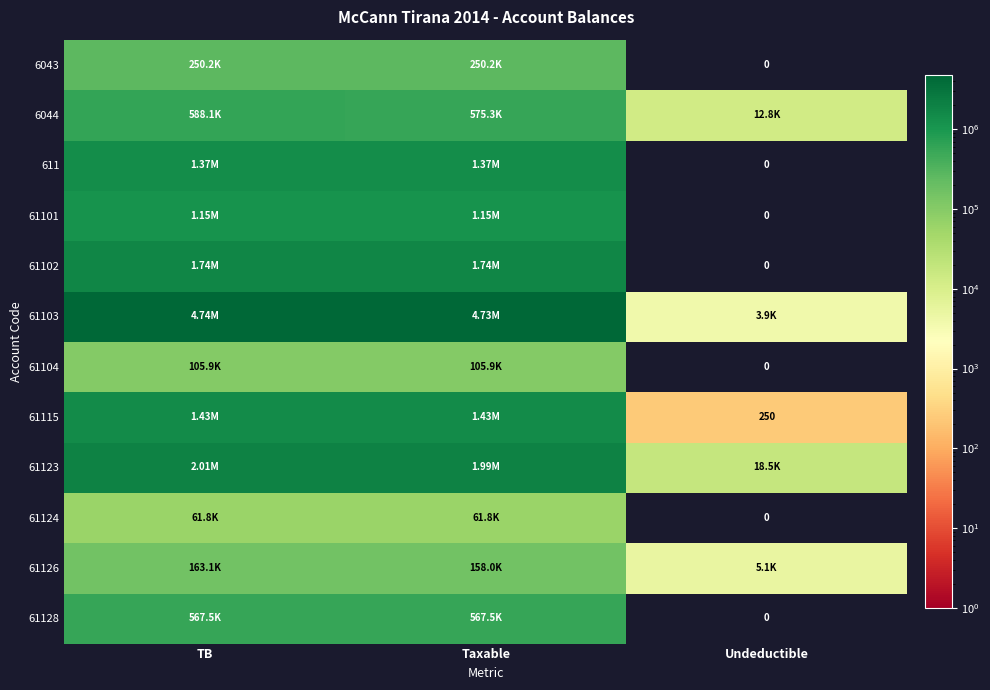

How many positive values does the 6043 series have?

2